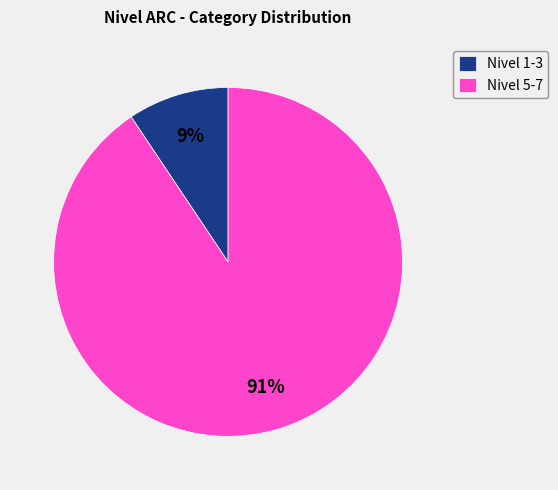

Which category has the smallest portion of the pie?

Nivel 1-3